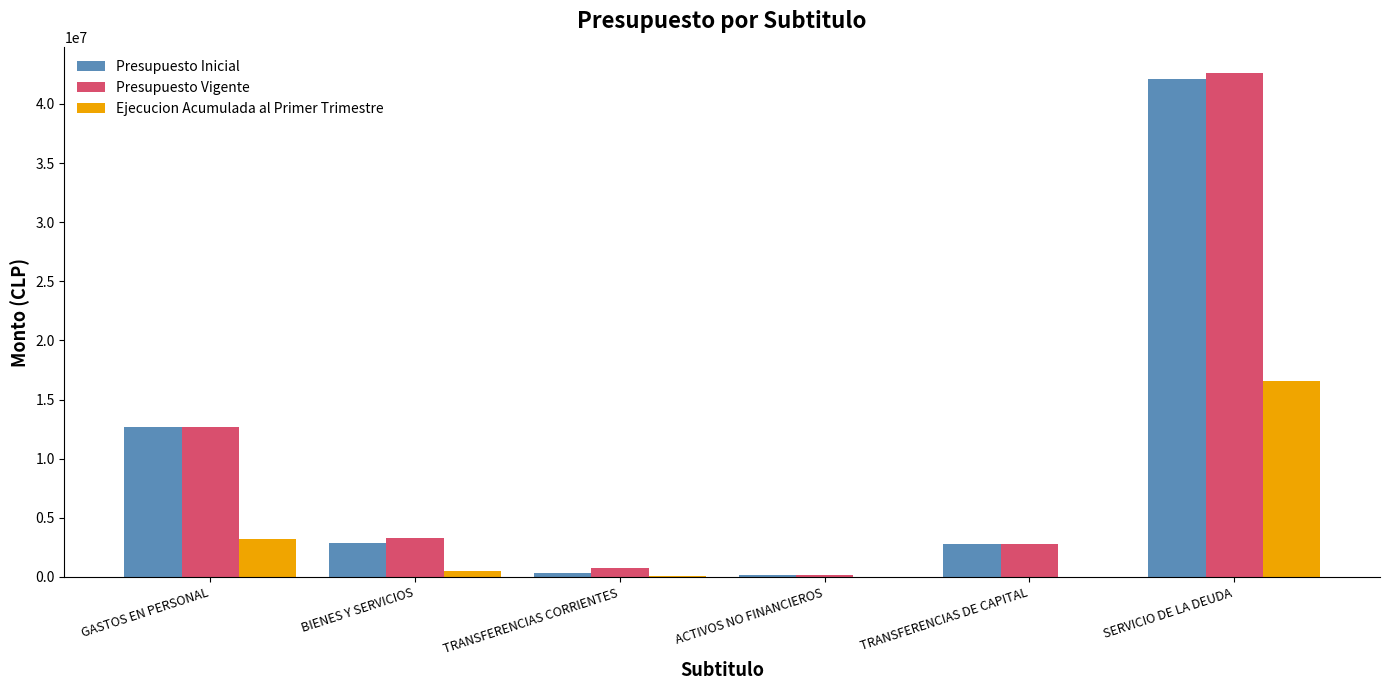

At which category is the sum across all series the highest?

SERVICIO DE LA DEUDA